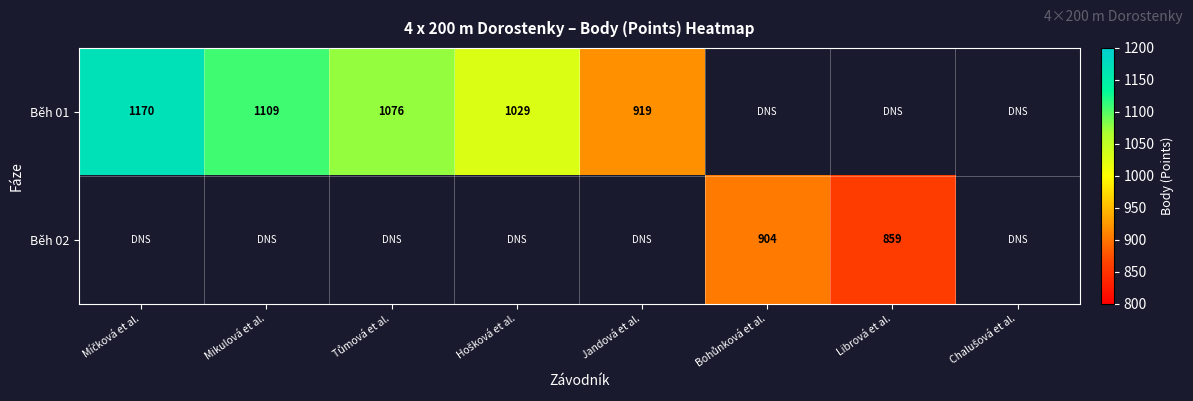

The value of Běh 01 at Jandová et al. is 919. True or false?

True